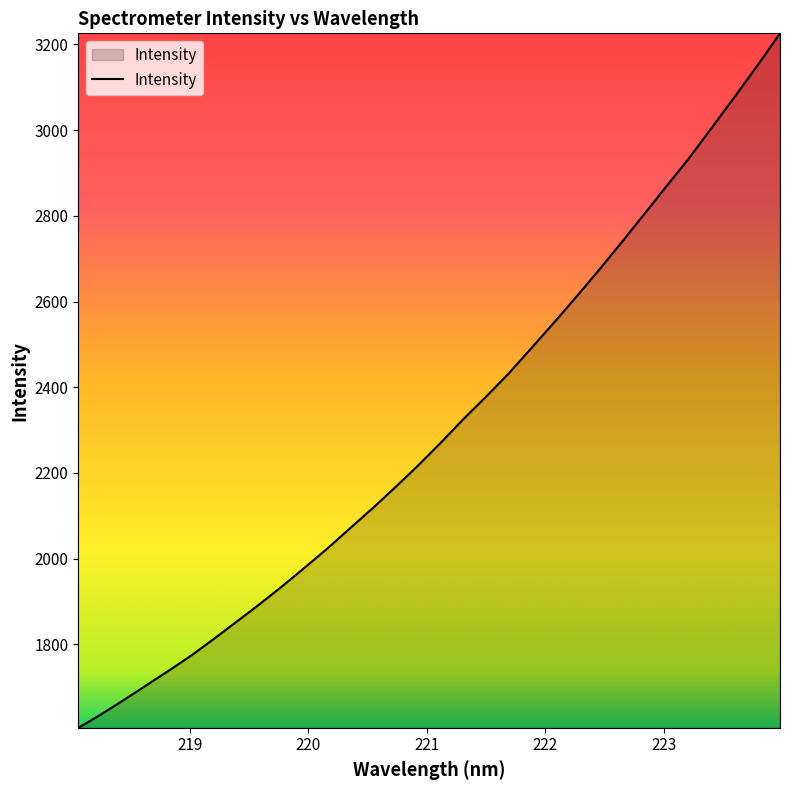

What is the difference between the maximum and minimum values?

1620.4